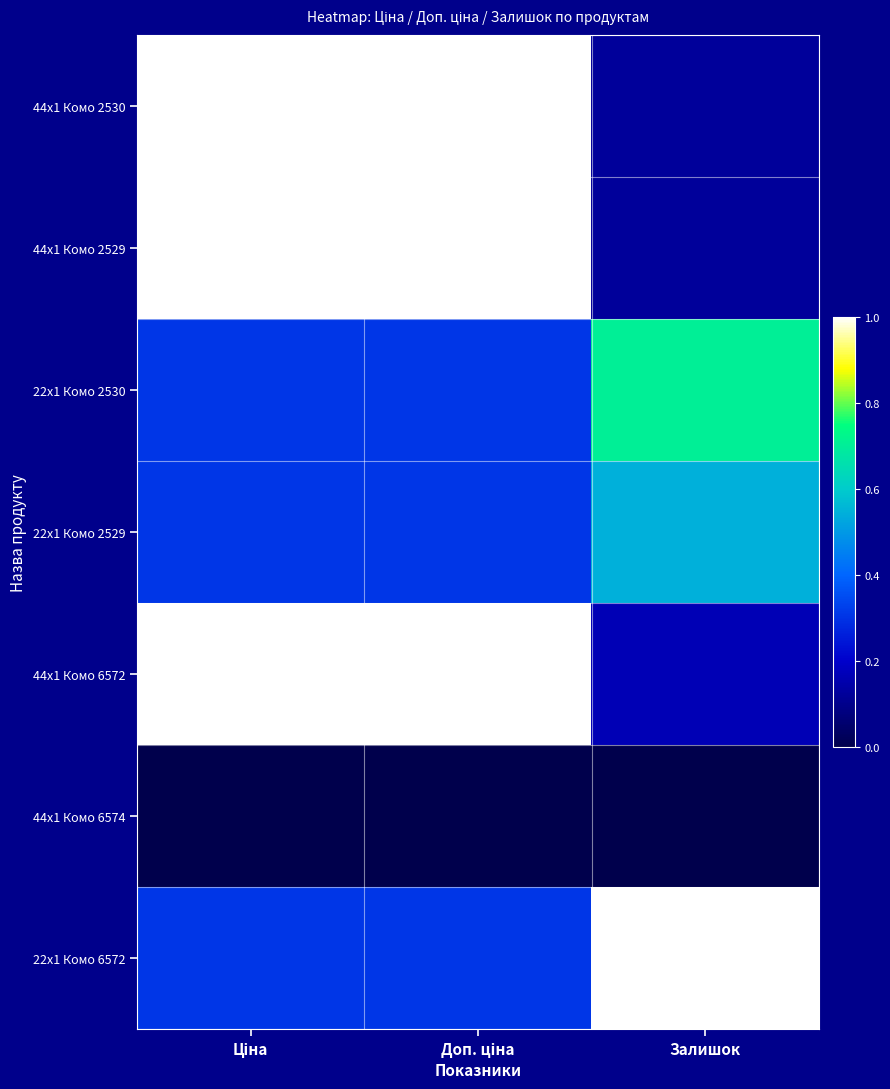

Reading left to right, what are all the values shown in this chart?

44x1 Комо 2530: Ціна=1.0	Доп. ціна=1.0	Залишок=0.1
44x1 Комо 2529: Ціна=1.0	Доп. ціна=1.0	Залишок=0.1
22x1 Комо 2530: Ціна=0.3	Доп. ціна=0.3	Залишок=0.7
22x1 Комо 2529: Ціна=0.3	Доп. ціна=0.3	Залишок=0.5
44x1 Комо 6572: Ціна=1.0	Доп. ціна=1.0	Залишок=0.2
44x1 Комо 6574: Ціна=0.0	Доп. ціна=0.0	Залишок=0.0
22x1 Комо 6572: Ціна=0.3	Доп. ціна=0.3	Залишок=1.0